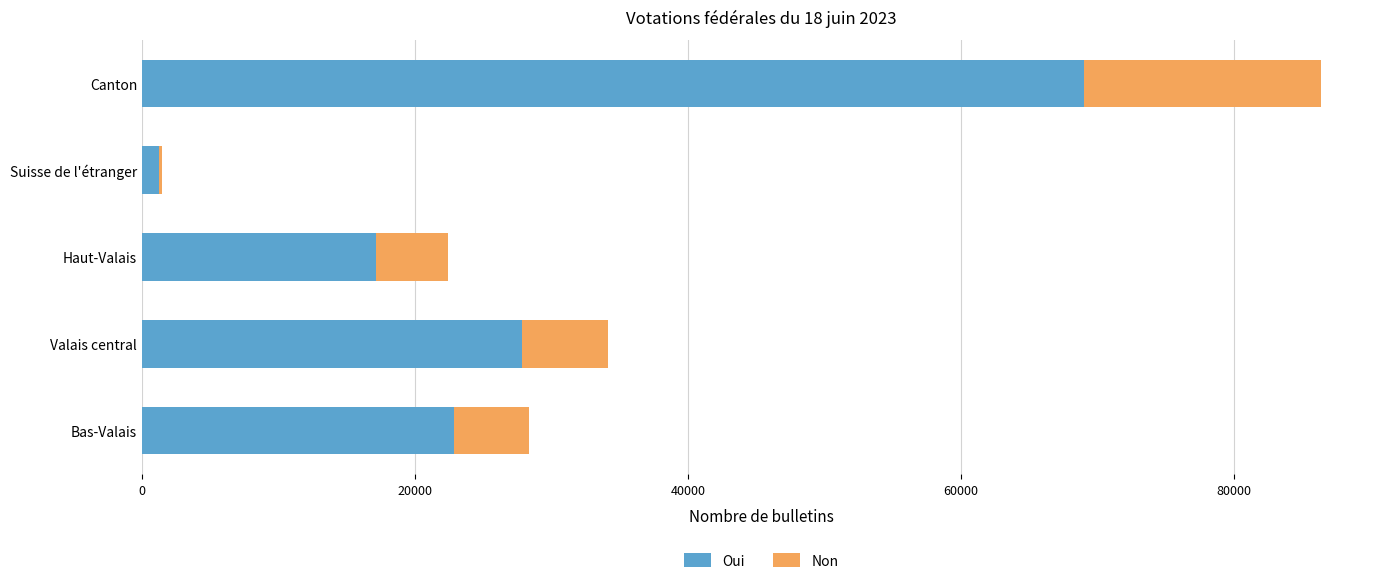

What is the total value across all series at Bas-Valais?

28359